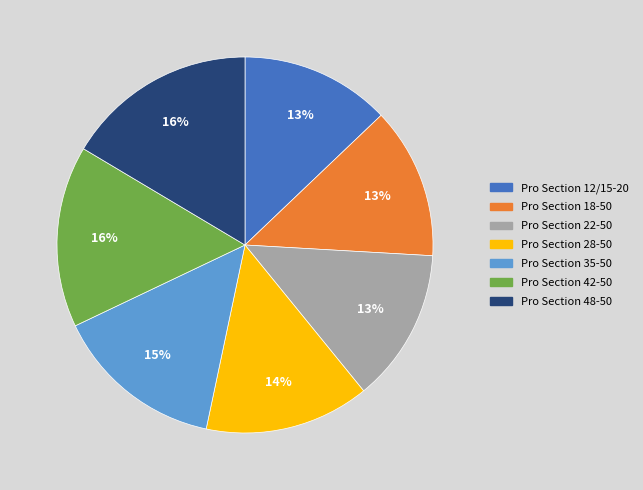

To the nearest percent, what portion does Pro Section 48-50 represent?

16%